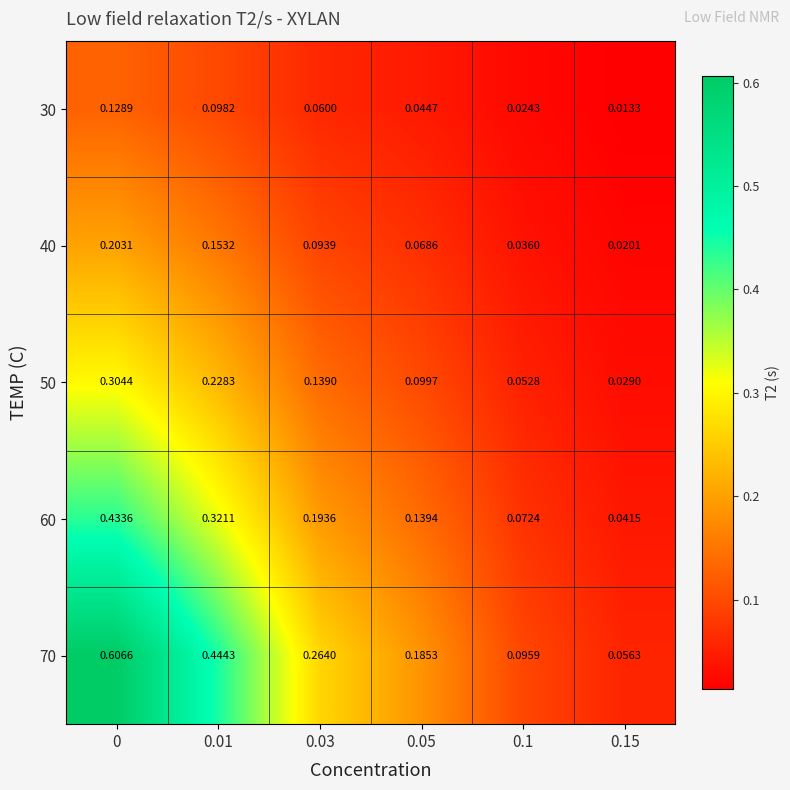

Is the value of 50 at 0 greater than the value of 60 at 0.15?

Yes